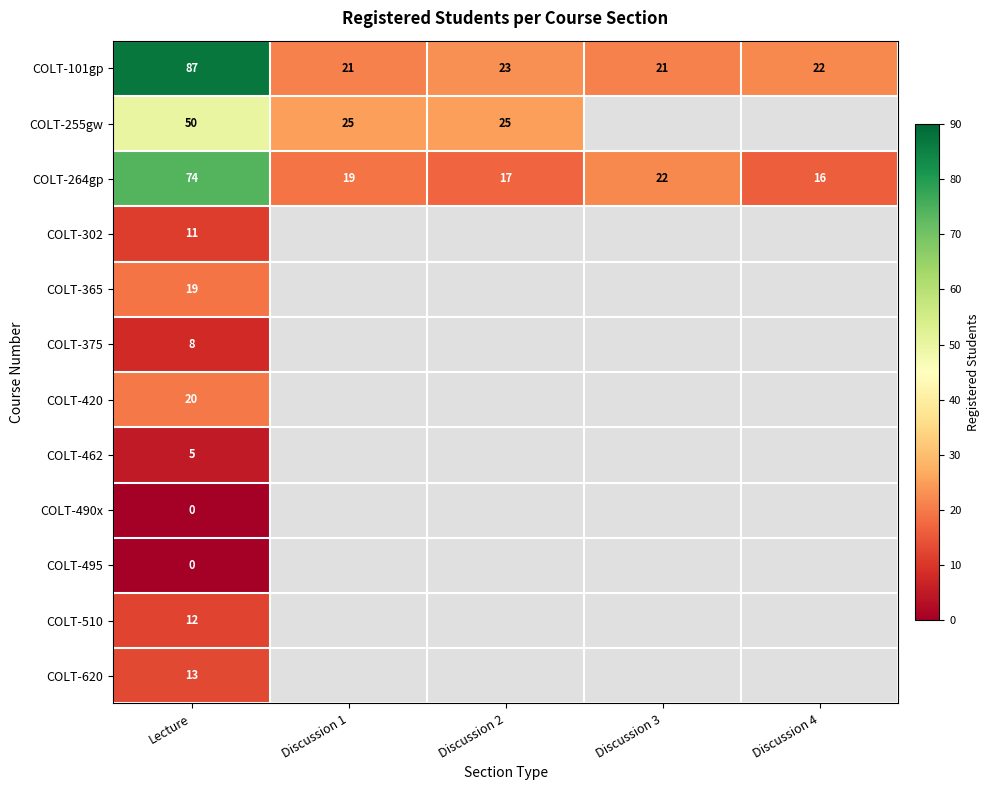

Which series has the widest spread of values?

COLT-101gp